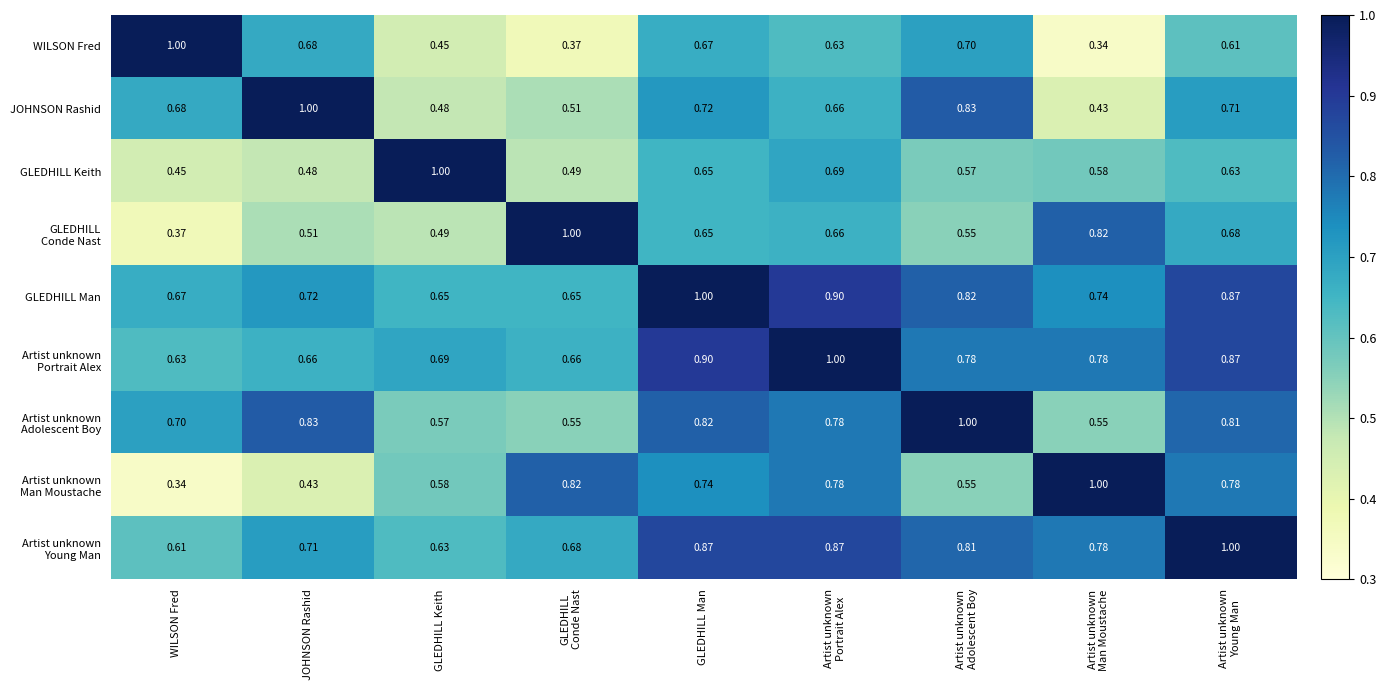

Which series has the largest total across all categories?

GLEDHILL Man